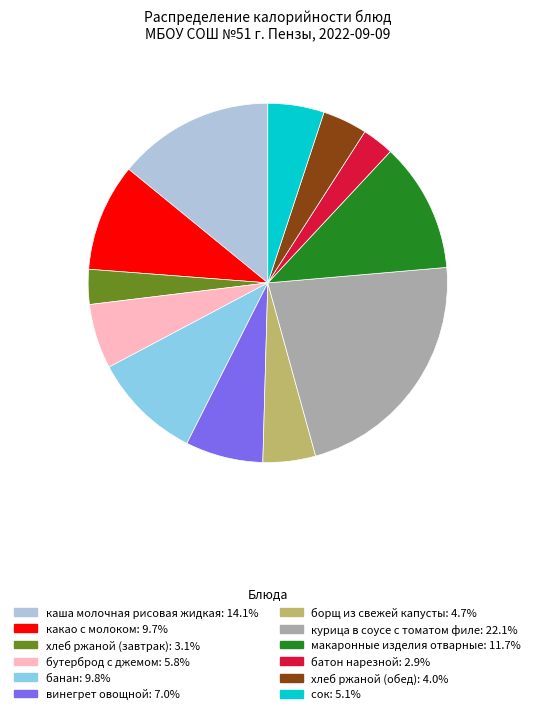

Approximately how many times larger is the value at сок compared to банан?

0.5